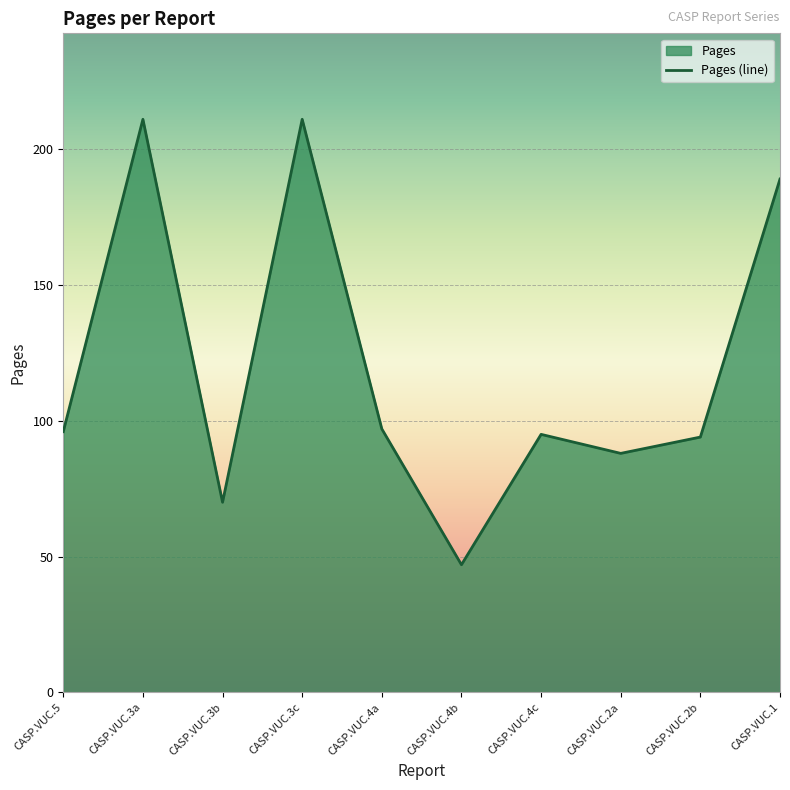

Does the chart display data point markers on the line(s)?

No